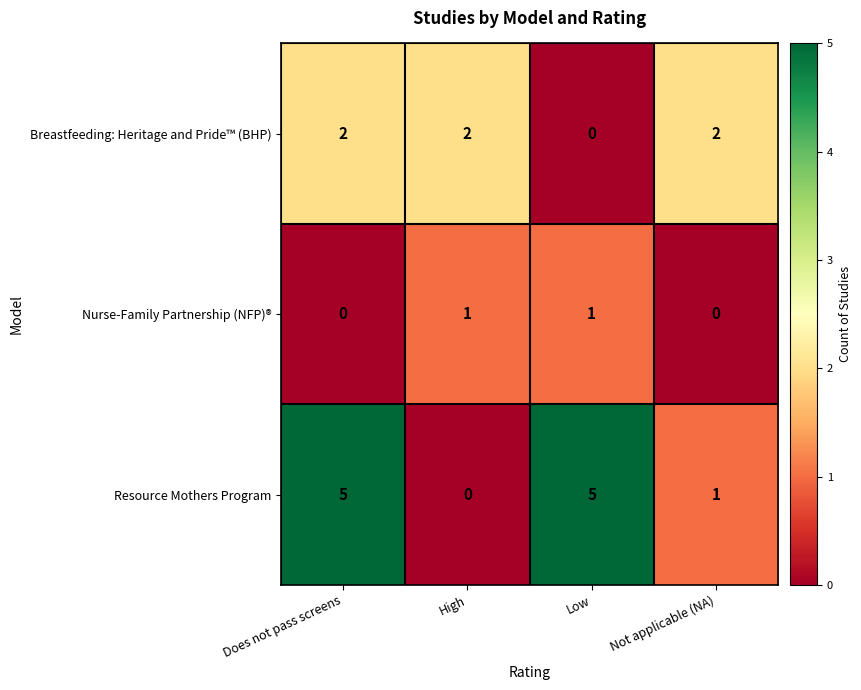

Count the Resource Mothers Program values in the range 1 to 5.

3